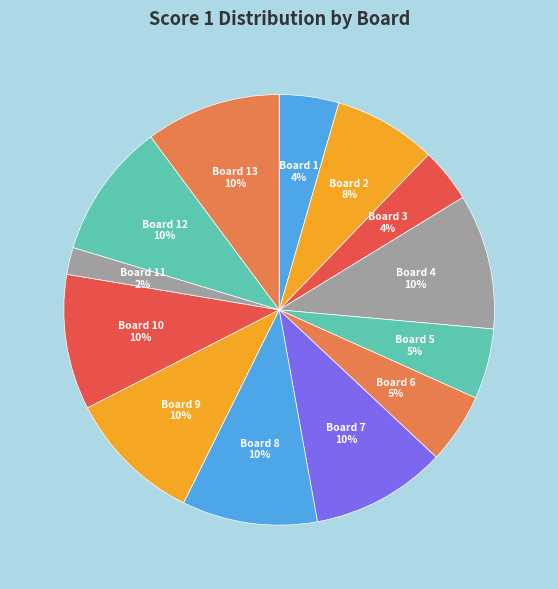

Combined, do Board 10 and Board 7 account for over 50%?

No